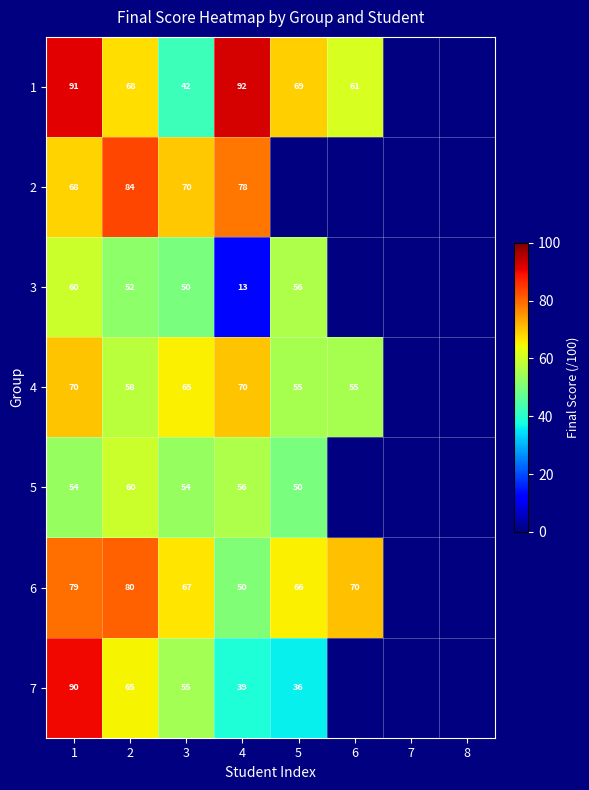

Is it true that 1 equals 61.2 at 6?

True